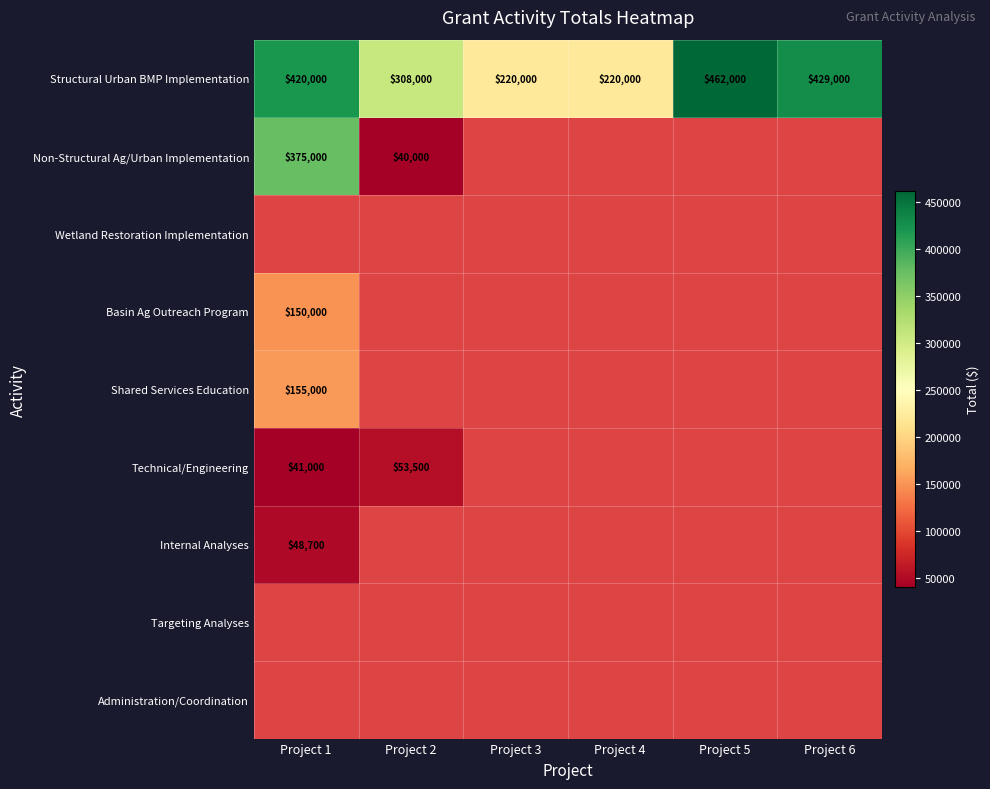

At how many categories does at least one series exceed 311731?

3